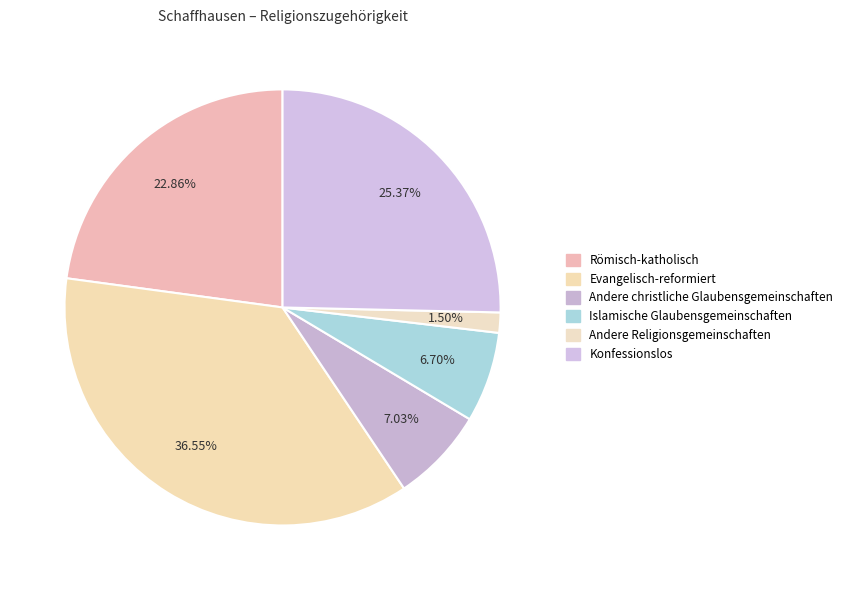

What is the smallest slice in the pie chart?

Andere Religionsgemeinschaften